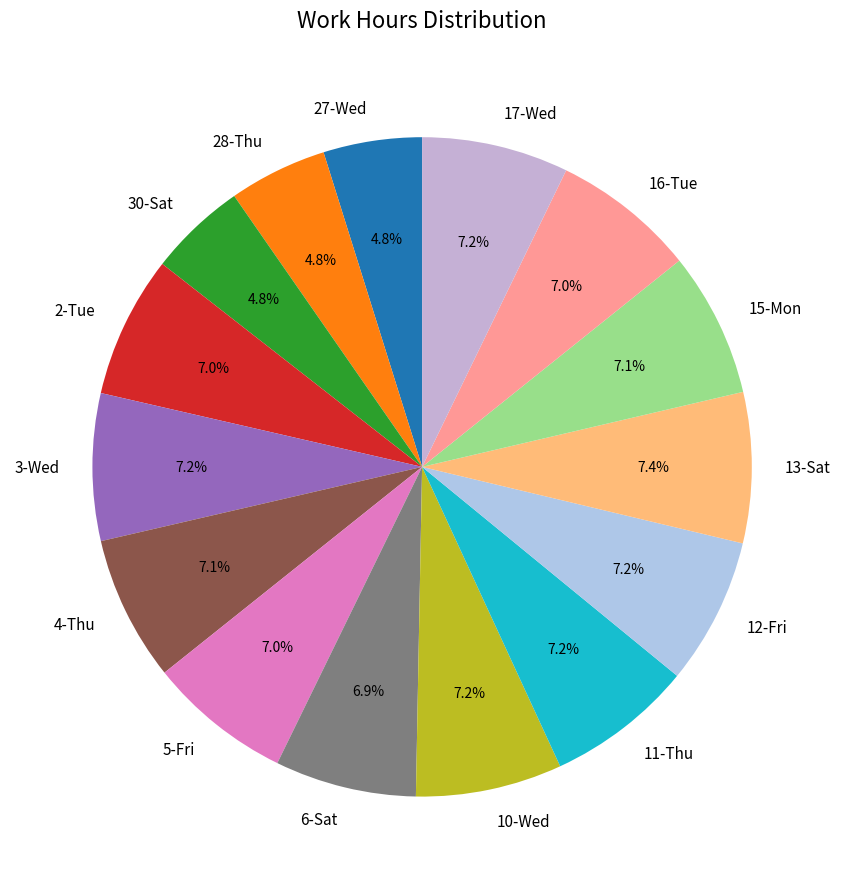

To the nearest percent, what portion does 12-Fri represent?

7%